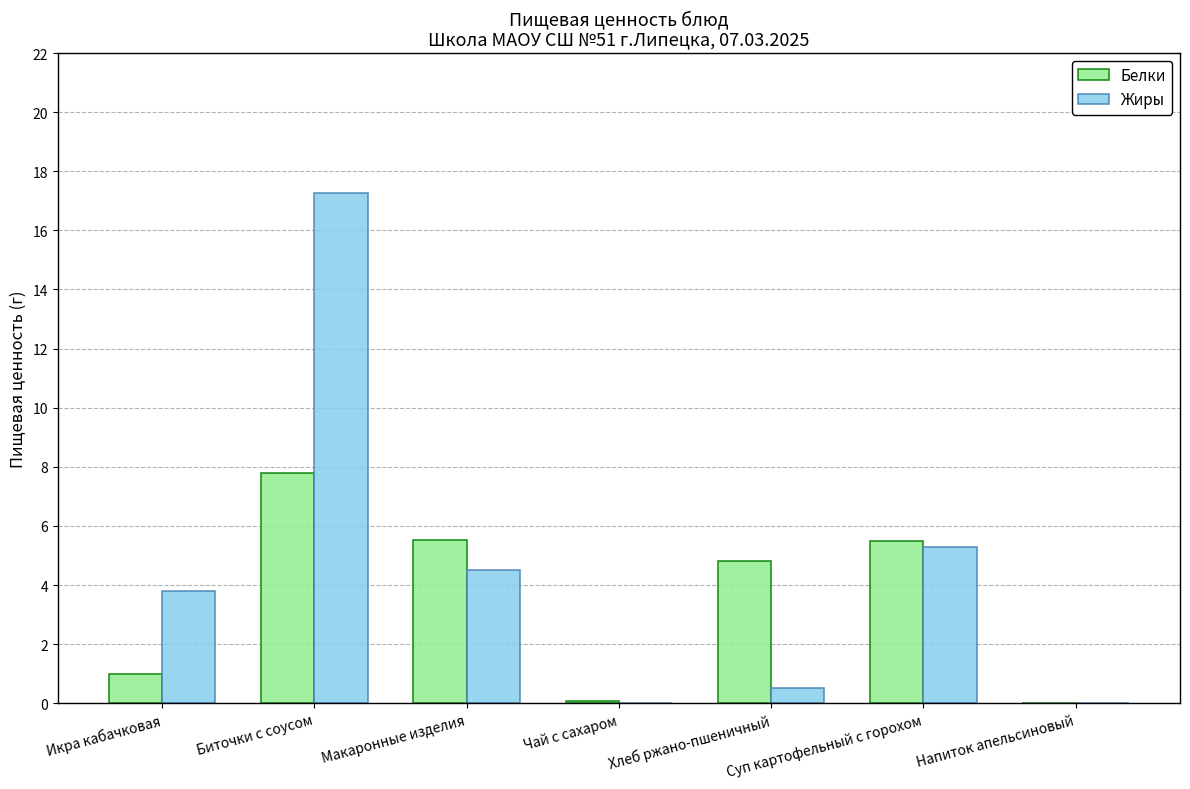

What is the sum of all Белки values?

24.7